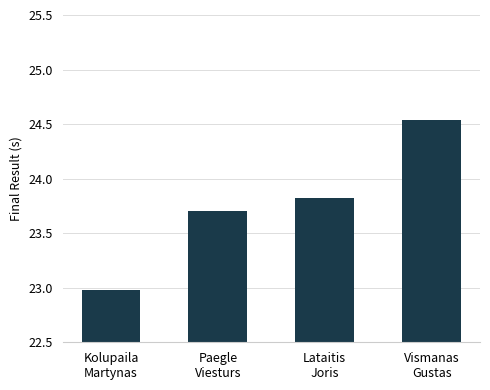

What is the label of the 2nd bar from the right?

Lataitis
Joris